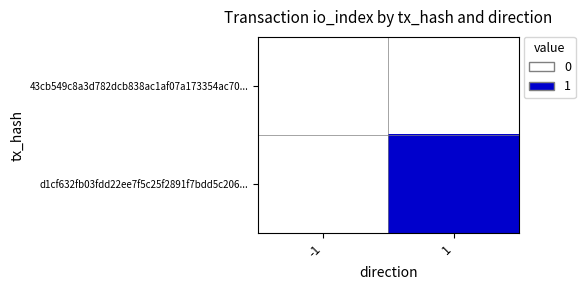

How many series are shown in this chart?

2